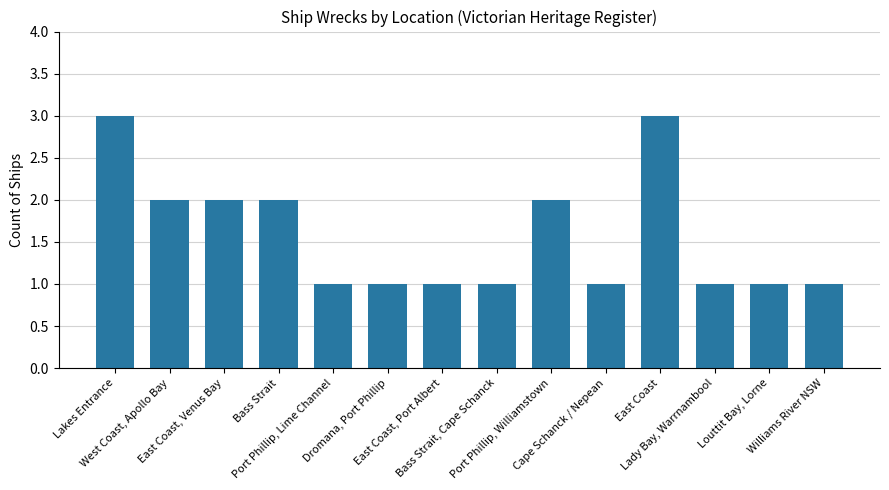

What is the value of the 4th bar from the left?

2